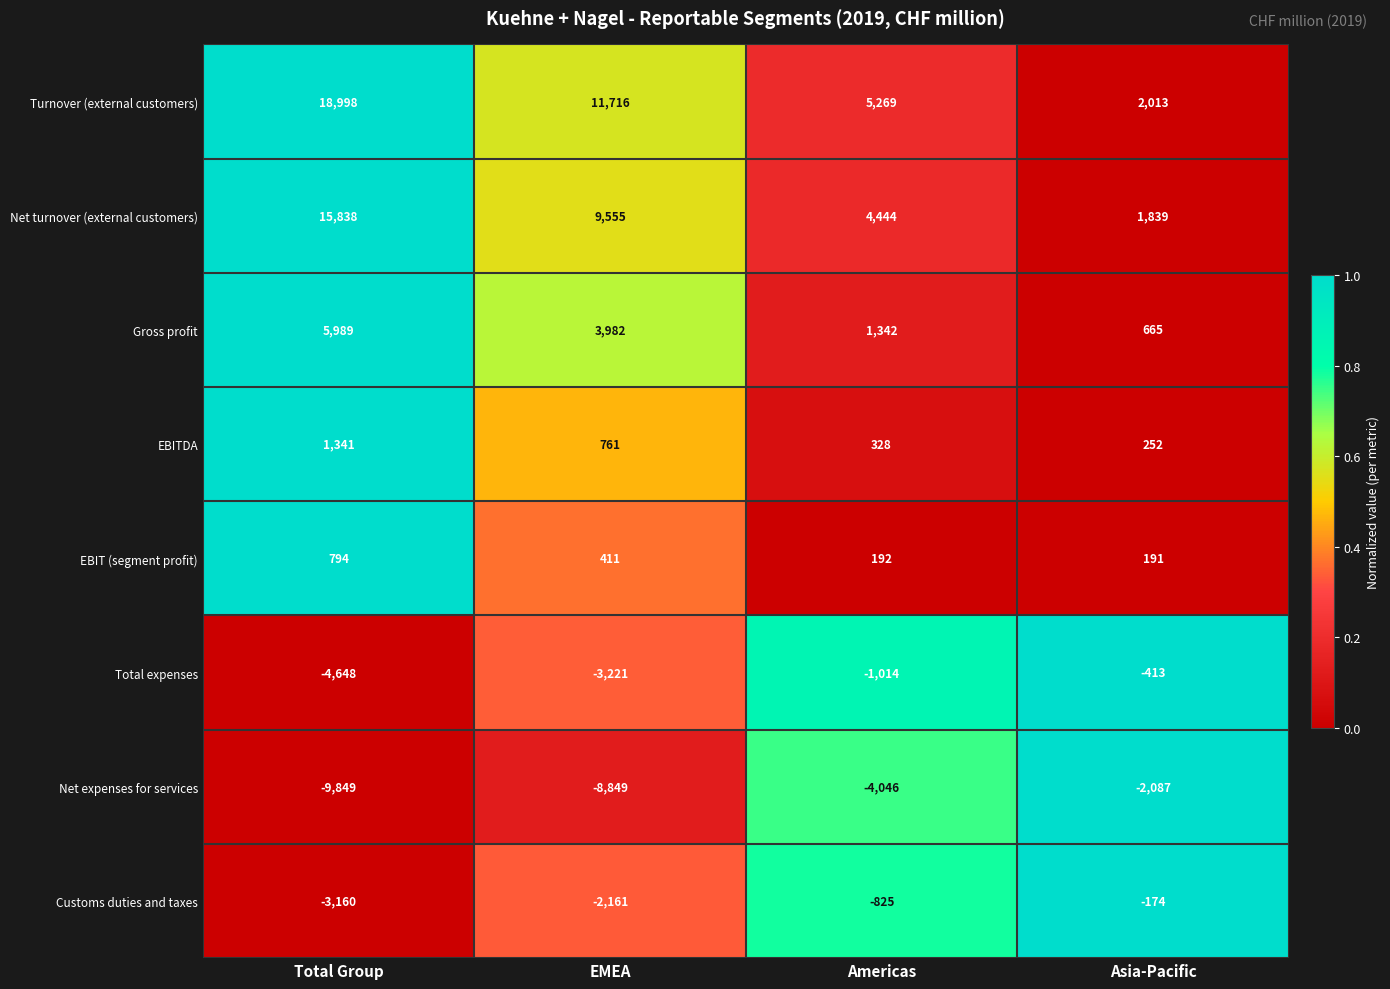

Which series changed the most between Total Group and Asia-Pacific?

Turnover (external customers)